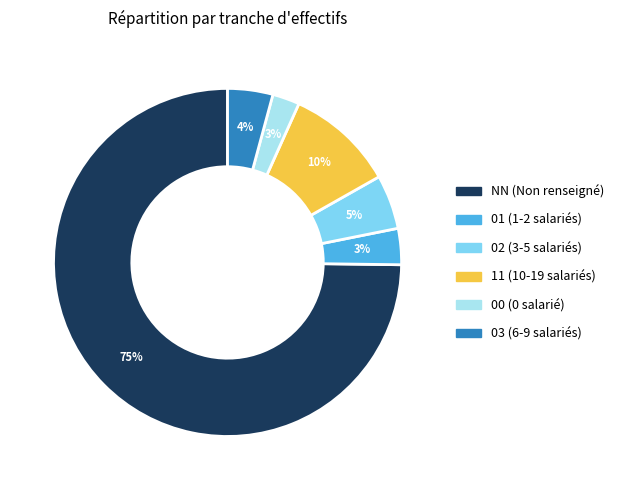

Which slice is the largest?

NN